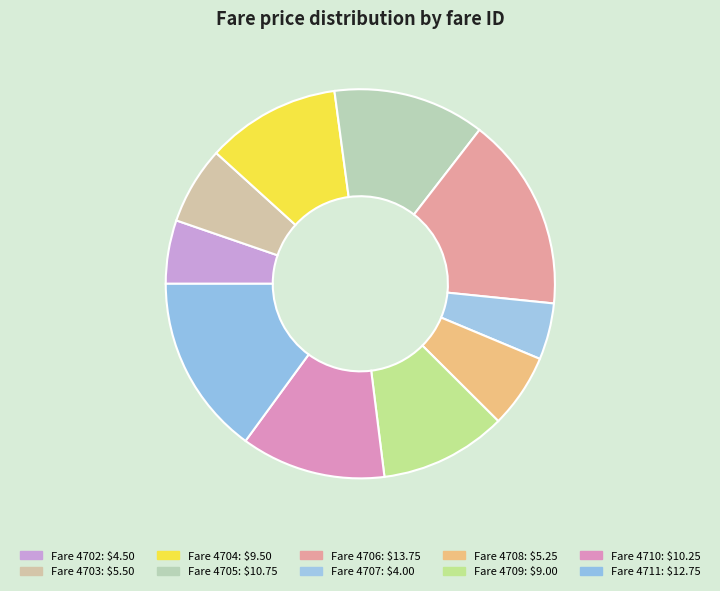

To the nearest percent, what percentage of the pie is 4707?

5%